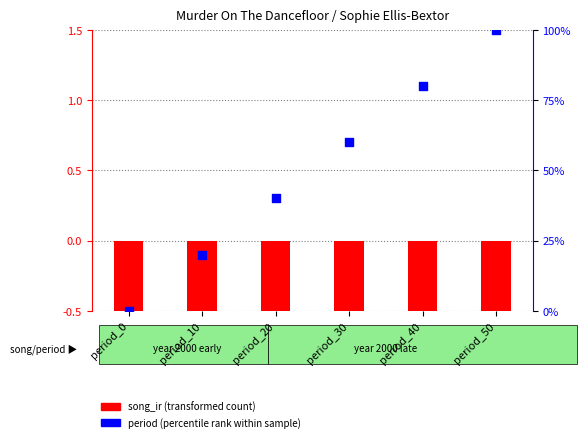

Which has a higher value, period_30 or period_0?

period_30